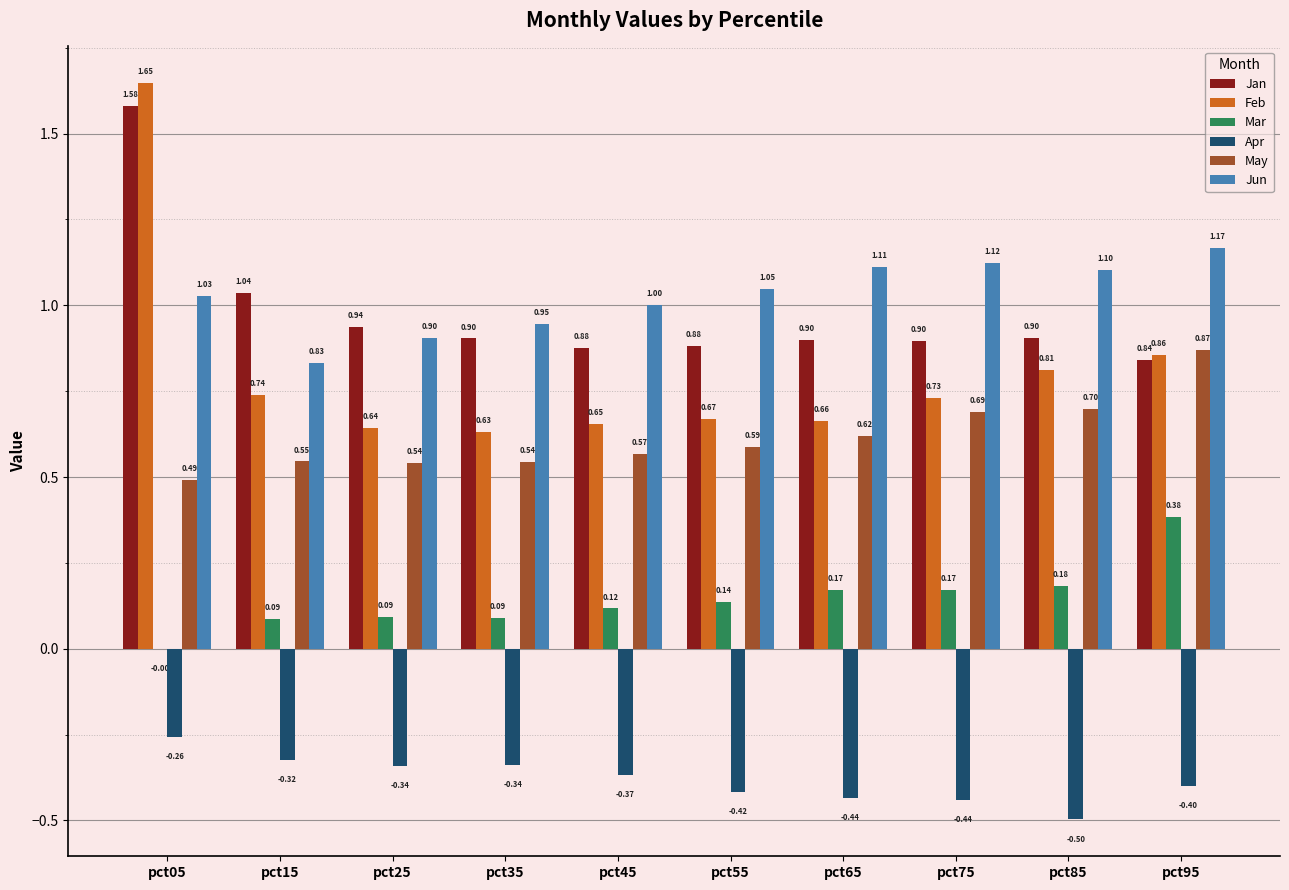

Are the bars grouped side by side (vs. stacked)?

Yes